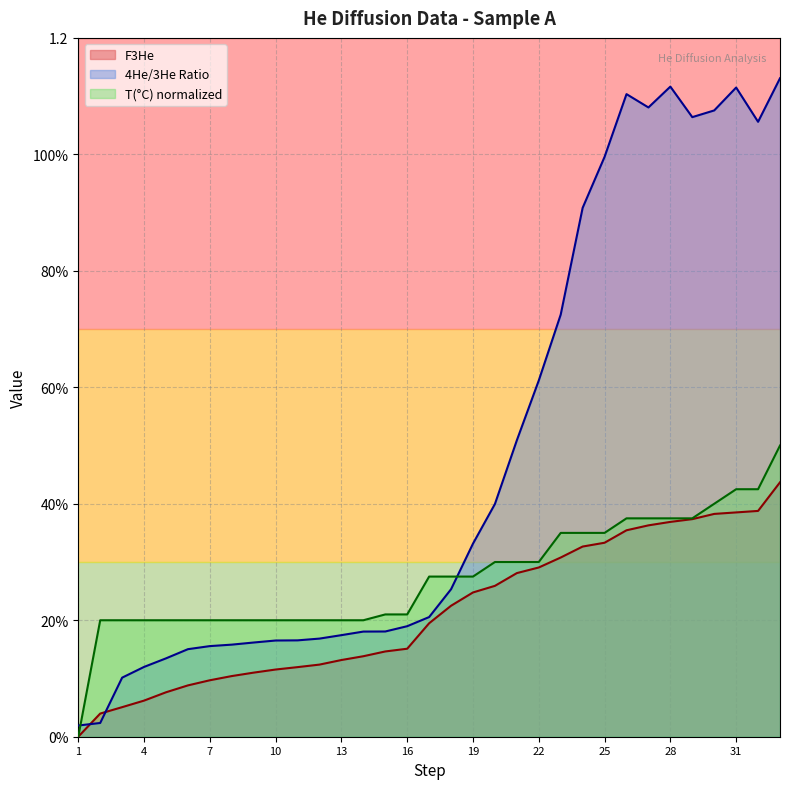

Reading right to left, transcribe all the data shown in this chart.

F3He: 0.4	0.4	0.4	0.4	0.4	0.4	0.4	0.4	0.3	0.3	0.3	0.3	0.3	0.3	0.2	0.2	0.2	0.2	0.1	0.1	0.1	0.1	0.1	0.1	0.1	0.1	0.1	0.1	0.1	0.1	0.1	0.0	0.0
4He3HeN: 1.1	1.1	1.1	1.1	1.1	1.1	1.1	1.1	1.0	0.9	0.7	0.6	0.5	0.4	0.3	0.3	0.2	0.2	0.2	0.2	0.2	0.2	0.2	0.2	0.2	0.2	0.2	0.2	0.1	0.1	0.1	0.0	0.0
T(oC): 0.5	0.4	0.4	0.4	0.4	0.4	0.4	0.4	0.3	0.3	0.3	0.3	0.3	0.3	0.3	0.3	0.3	0.2	0.2	0.2	0.2	0.2	0.2	0.2	0.2	0.2	0.2	0.2	0.2	0.2	0.2	0.2	0.0